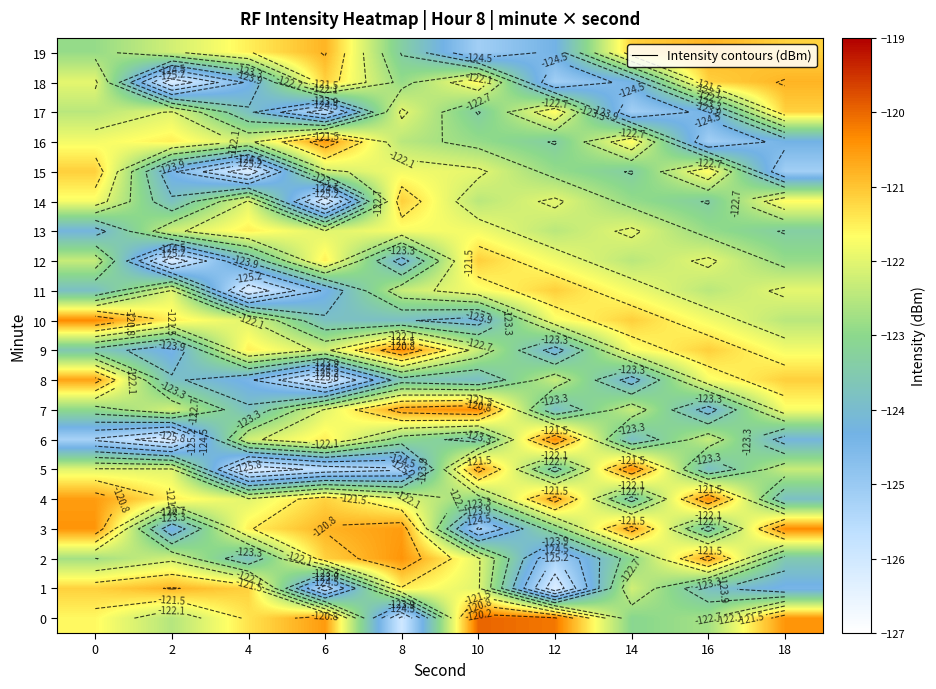

At which label does 17 first exceed -122?

8